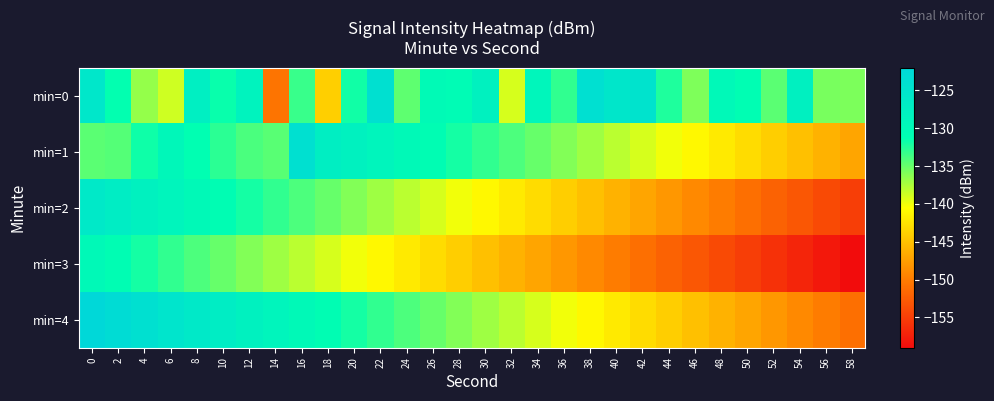

What is the spread (max minus min) of values at 28?

13.4